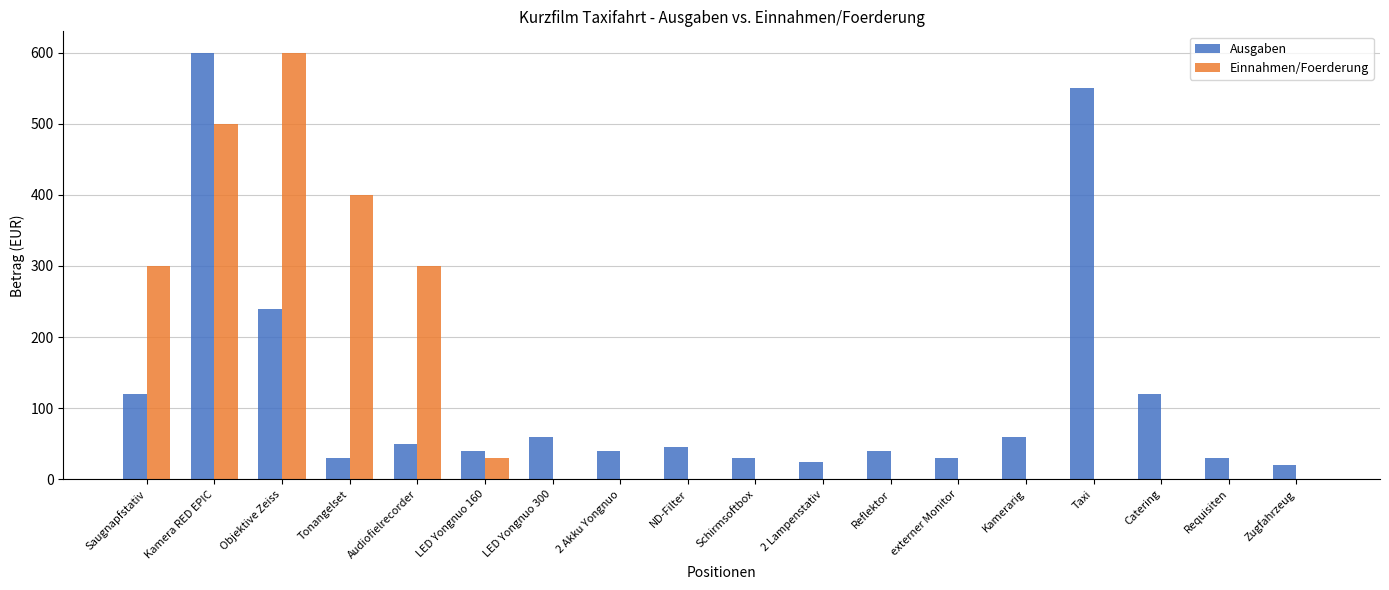

What is the sum of the Ausgaben values at Taxi and LED Yongnuo 160?

590